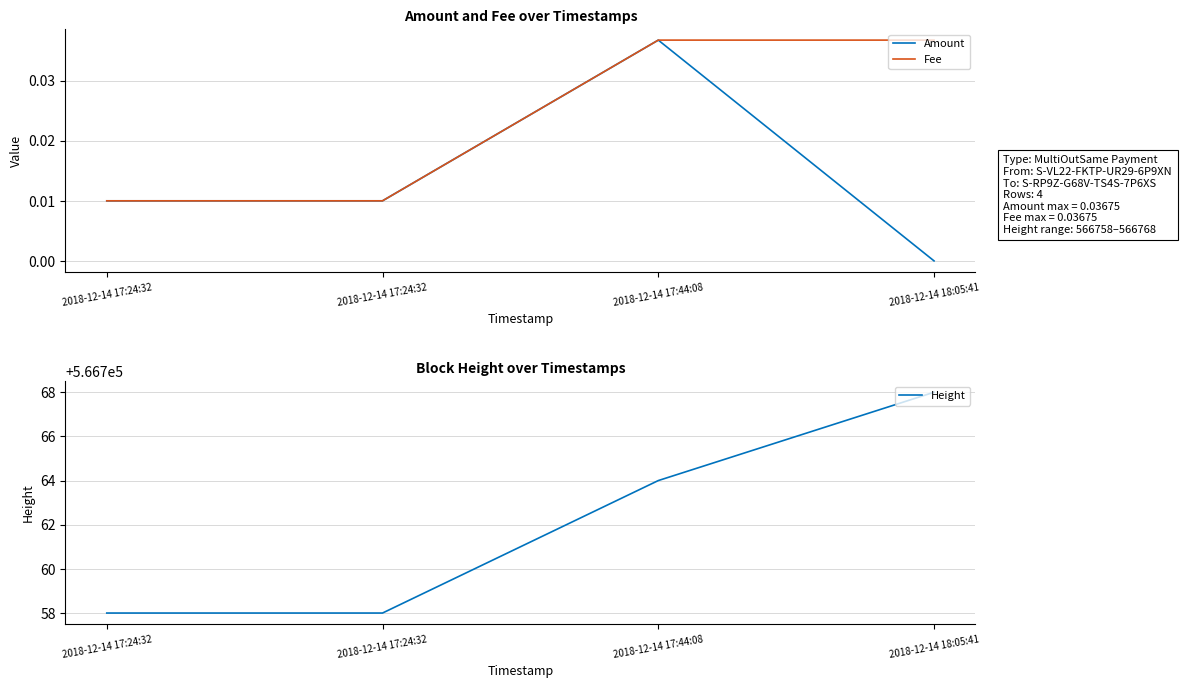

Rank the series by their maximum value, from lowest to highest.

Amount, Fee, Height